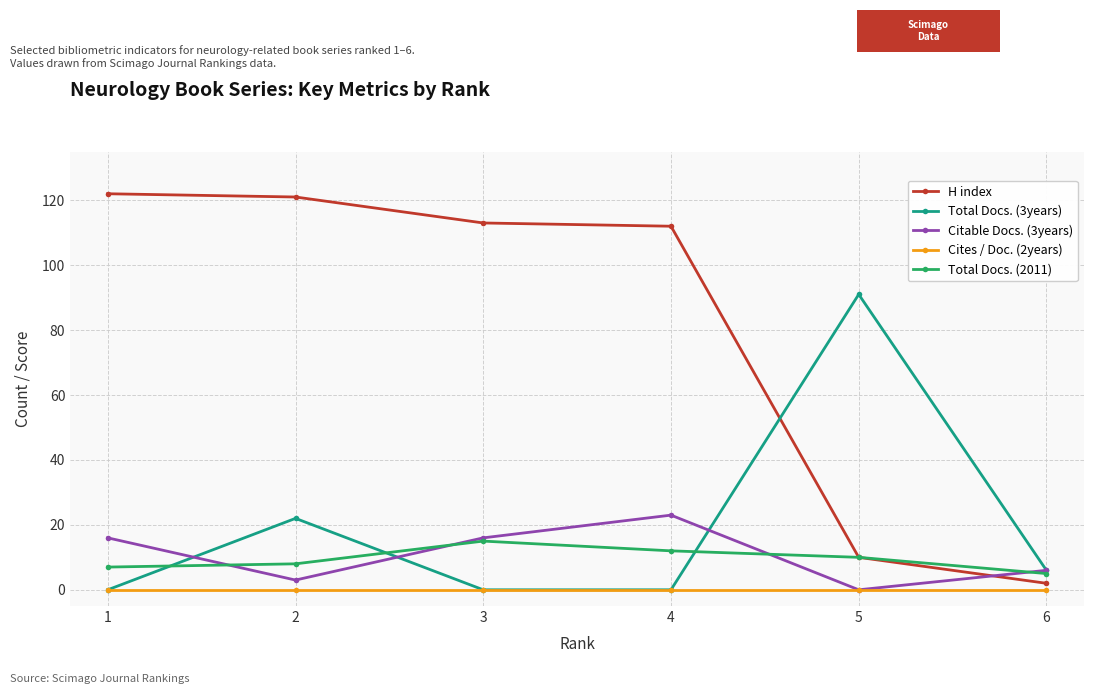

What is the maximum value shown in the chart?

122